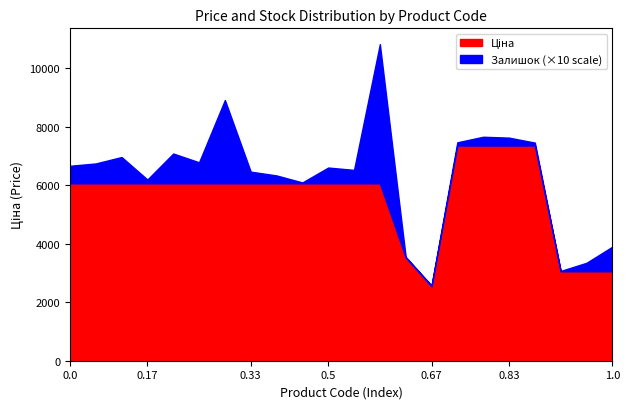

What is the total value across all series at 0.33?

6467.2